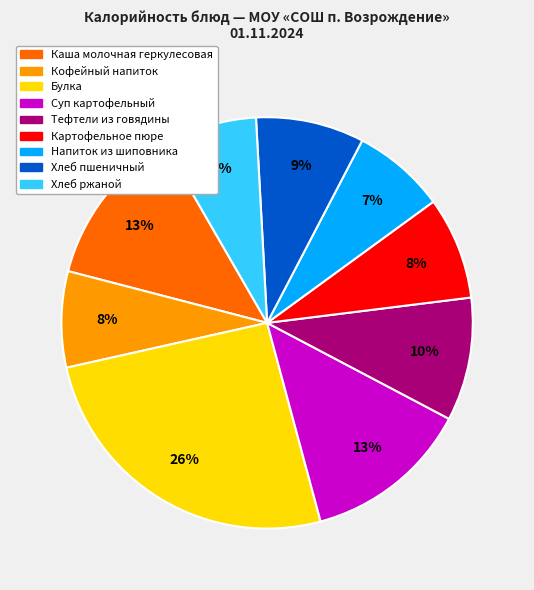

To the nearest percent, what is the average slice percentage?

11%